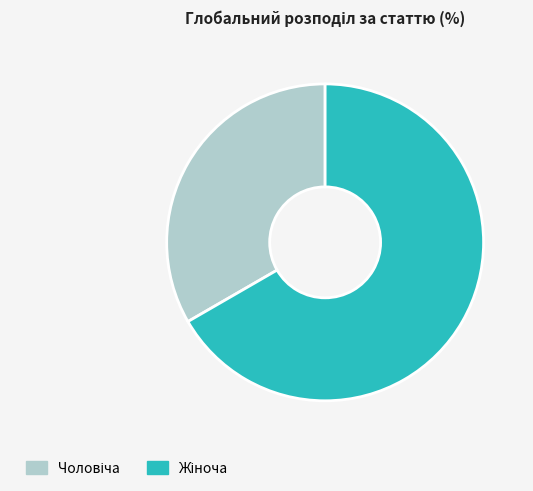

Count the number of slices in the pie.

2